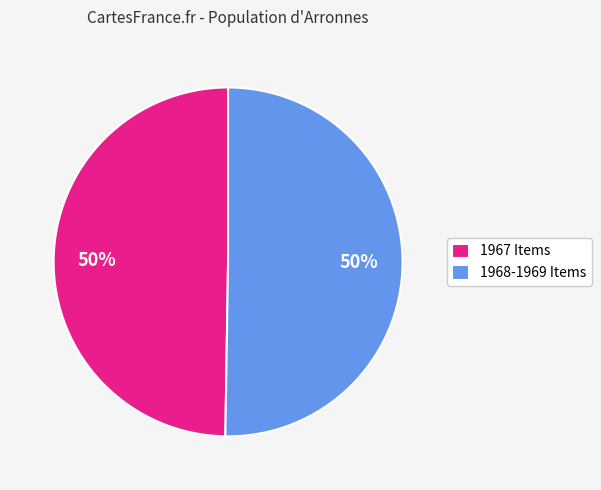

Count the number of slices in the pie.

2